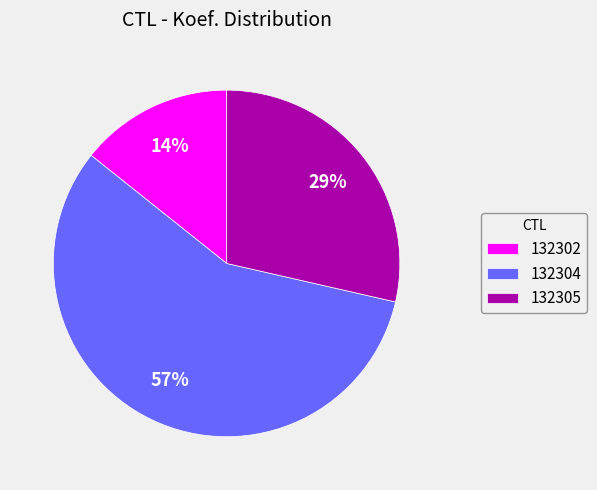

Which slice represents more than half of the pie?

132304